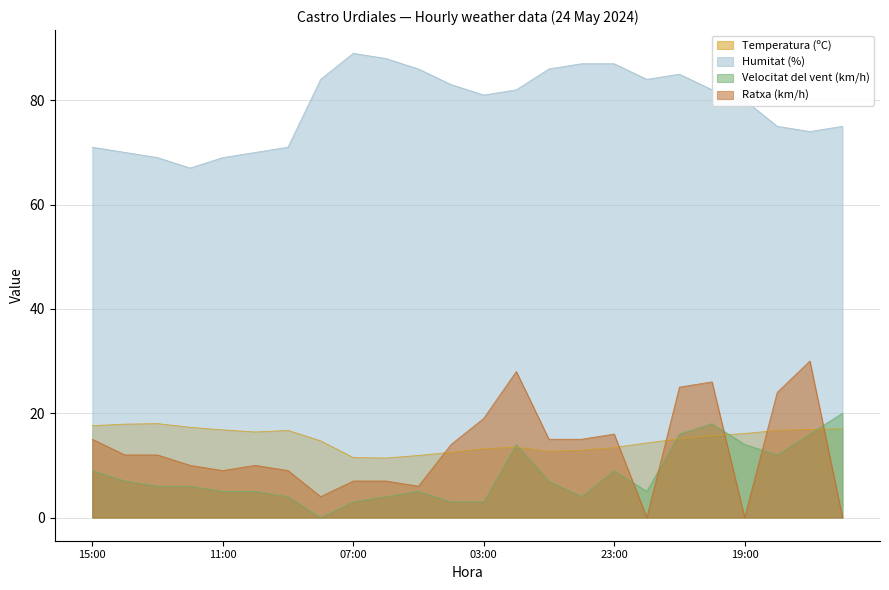

At which label is Velocitat del vent (km/h) closest to 10?

15:00